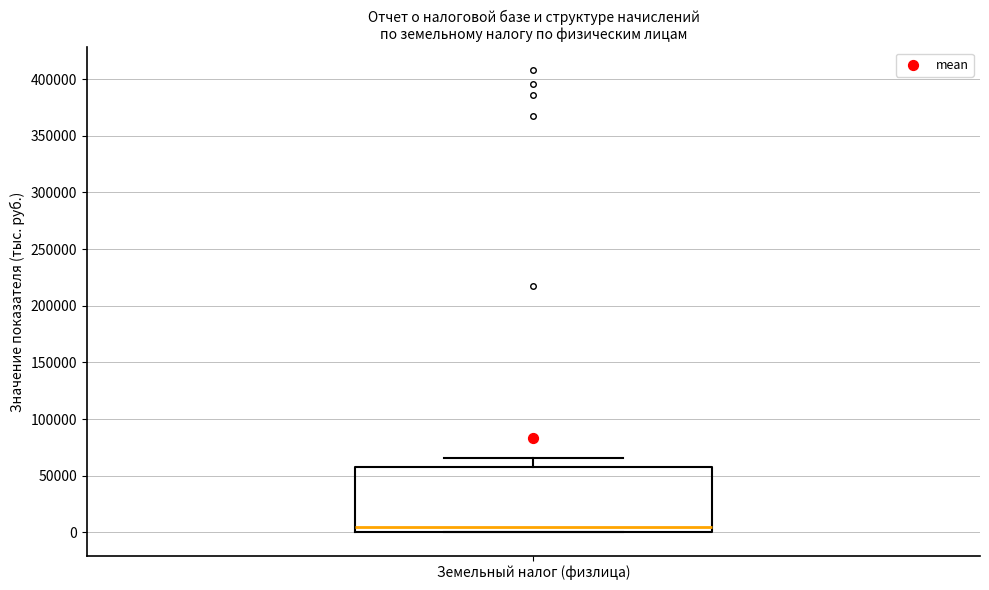

Read this box plot against the y-axis: the position of the median line, the range covered by the box, and the ends of both whiskers. The values are not printed on the chart, so give them approximately, as read against the axis.

median 5000, box 0 to 60000, whiskers 0 to 65000